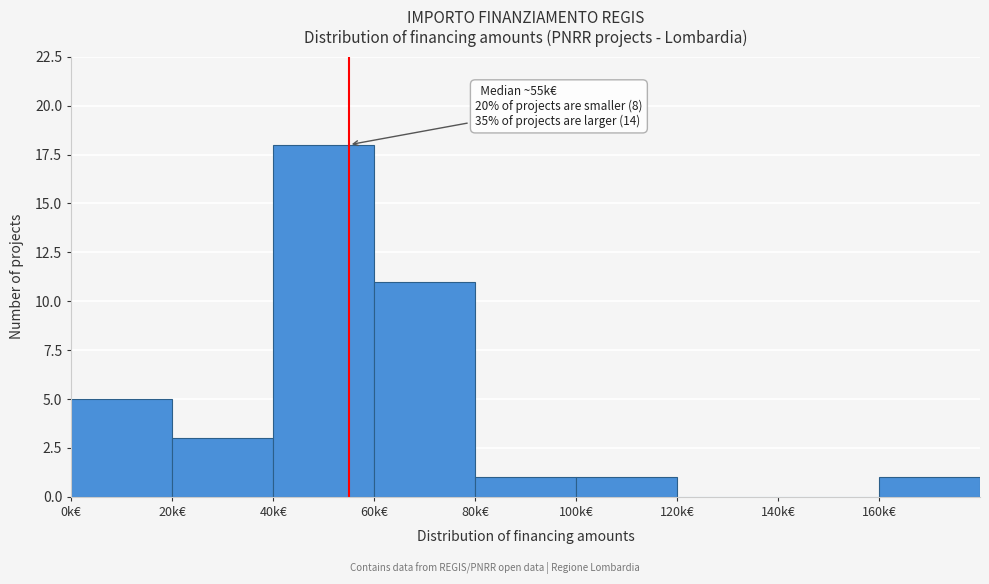

Reading right to left, what are all the values shown in this chart?

160k€=1	140k€=0	120k€=0	100k€=1	80k€=1	60k€=11	40k€=18	20k€=3	0k€=5